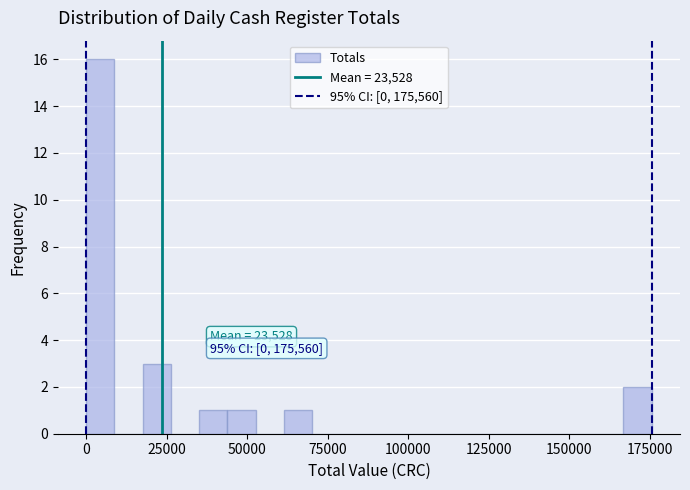

Around what value on the x-axis is the tallest bar? Give the approximate position of its centre, as read against the axis.

5000